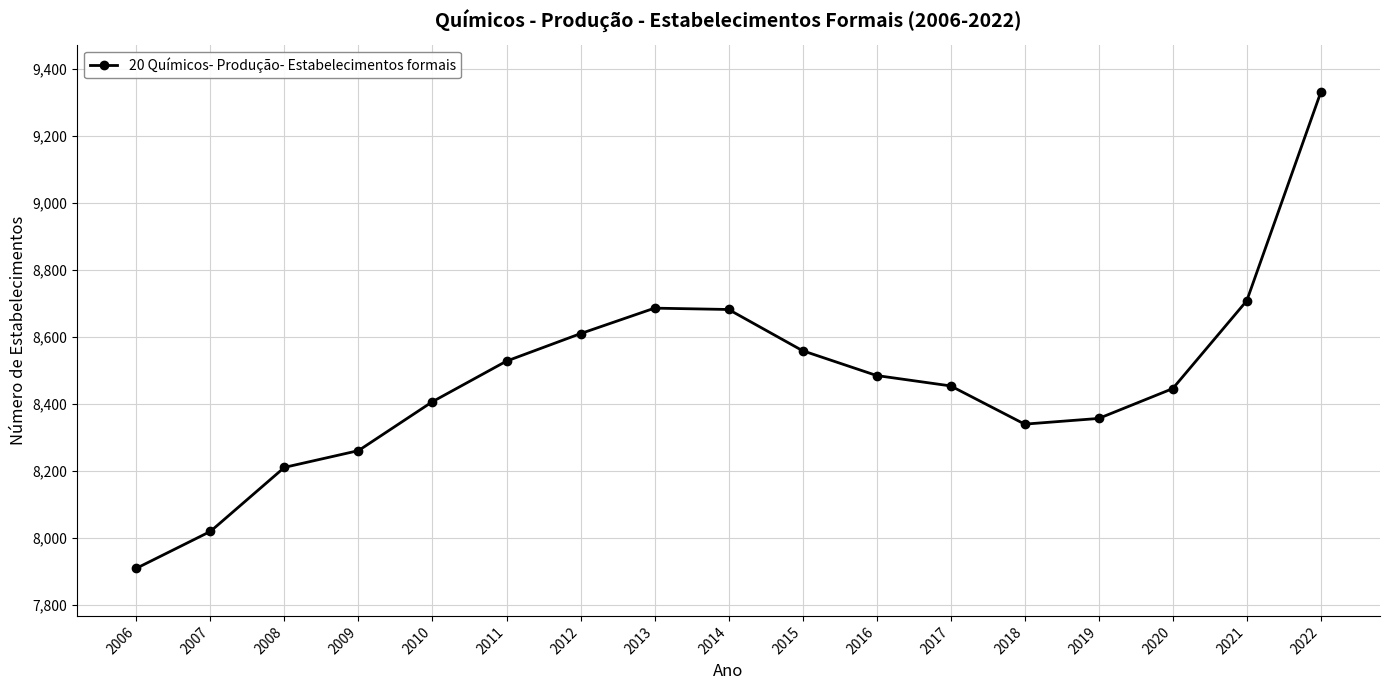

The value at 2017 is 8454. True or false?

True